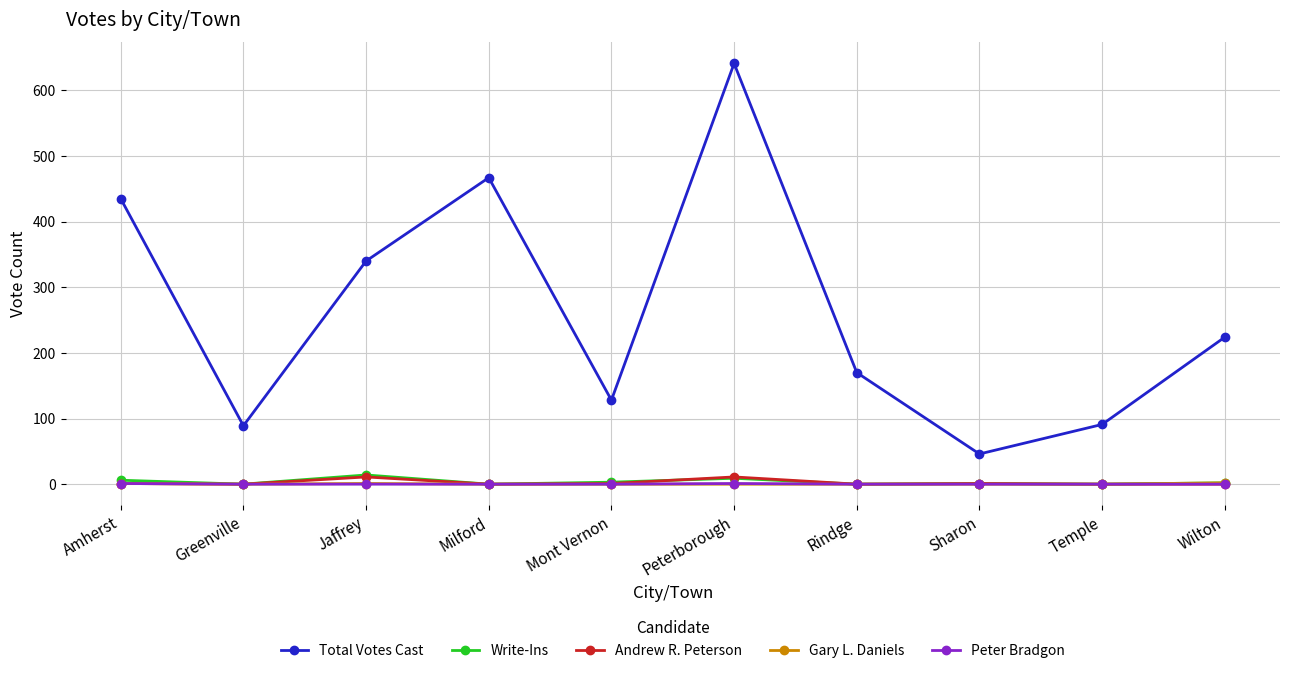

What are all the series names shown in the legend?

Total Votes Cast, Write-Ins, Andrew R. Peterson, Gary L. Daniels, Peter Bradgon